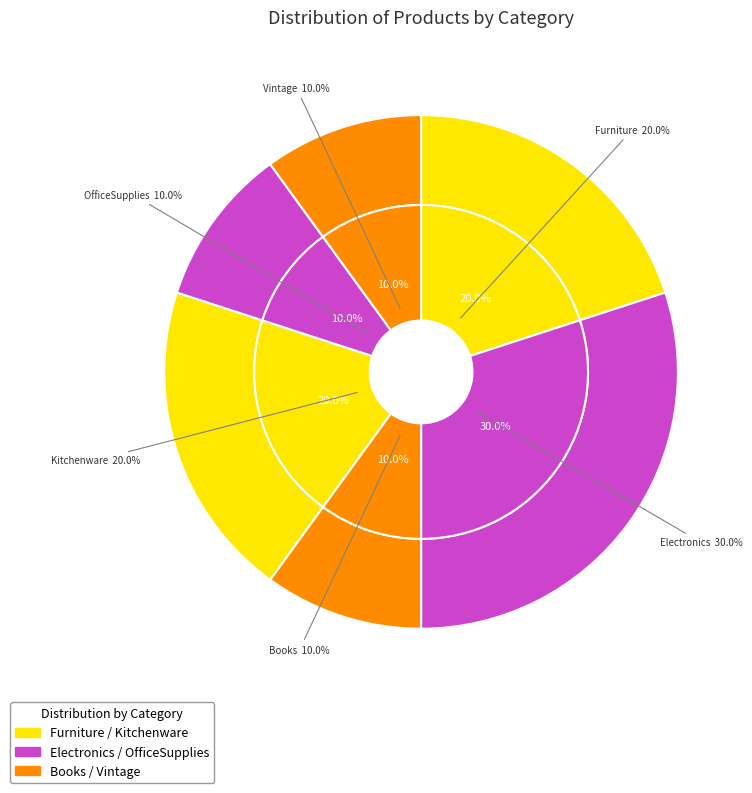

How many slices are in this pie chart?

6